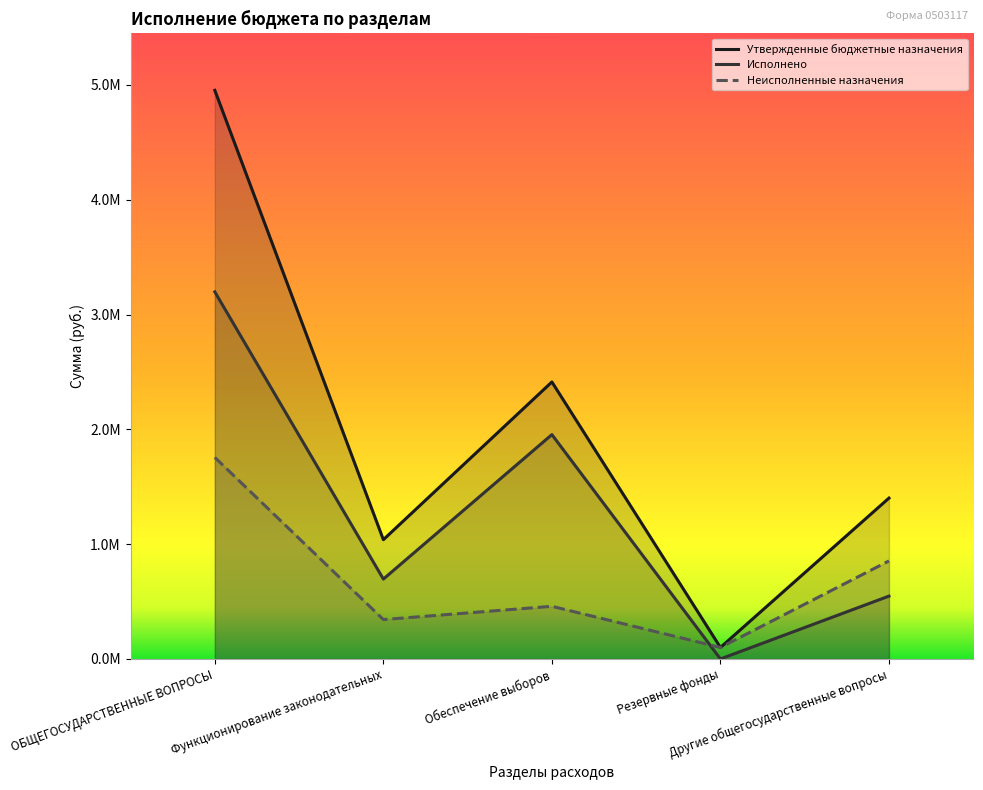

What value does the Исполнено series have at ОБЩЕГОСУДАРСТВЕННЫЕ ВОПРОСЫ?

3196987.6